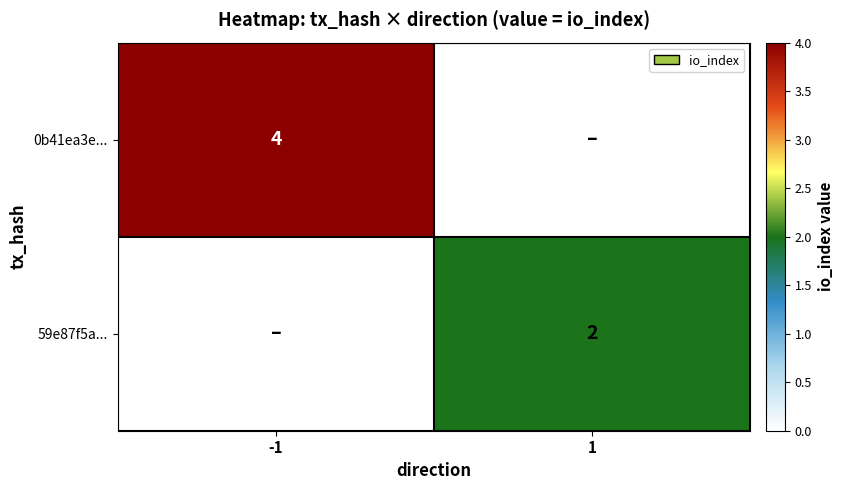

Is it true that 59e87f5a... equals 3 at 1?

False